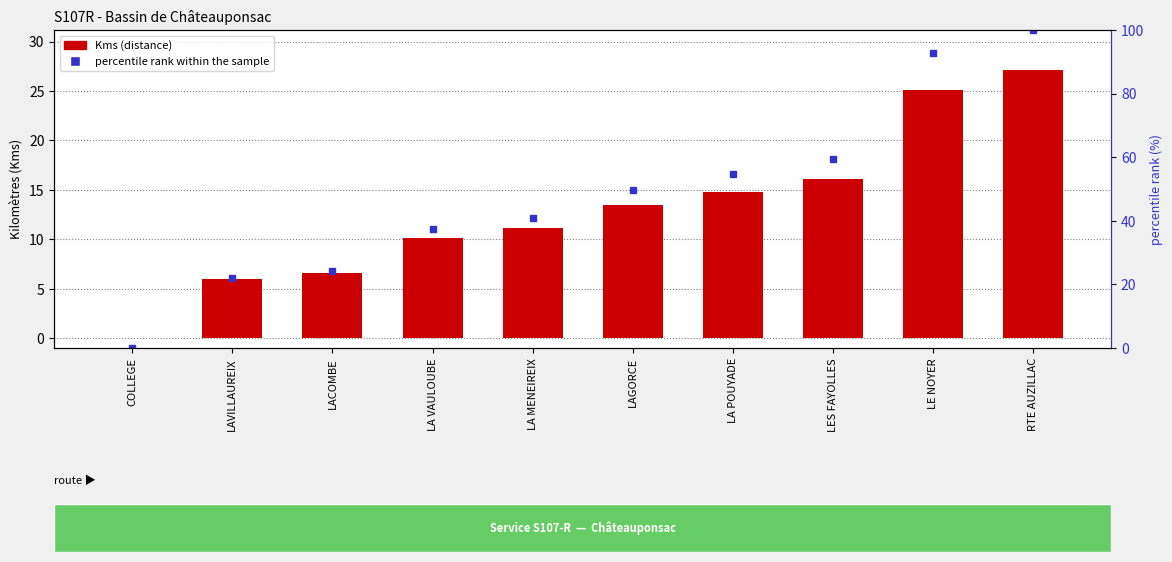

What is the difference between the second highest and second lowest values in the Kms series?

19.1